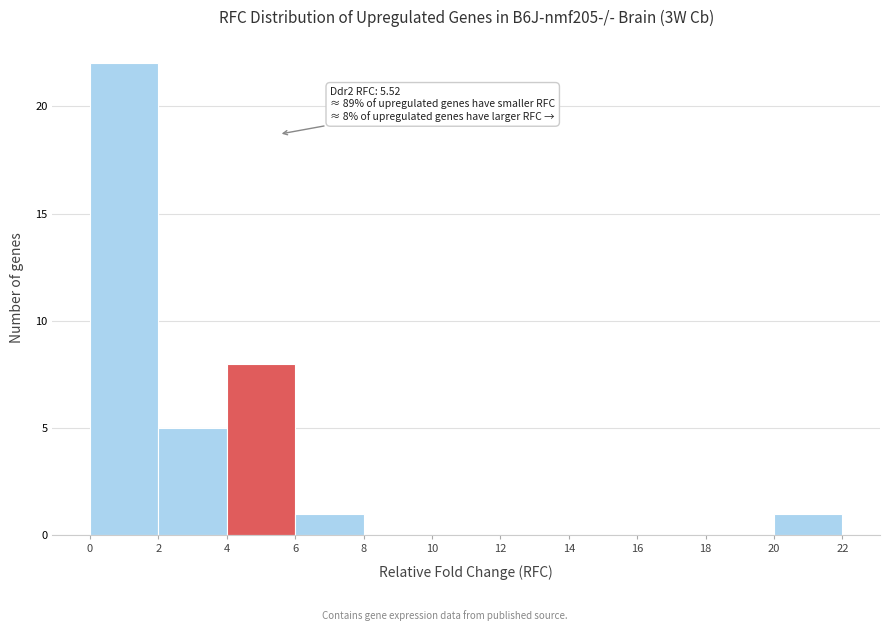

Over which range of the x-axis is the bar tallest?

0 to 2